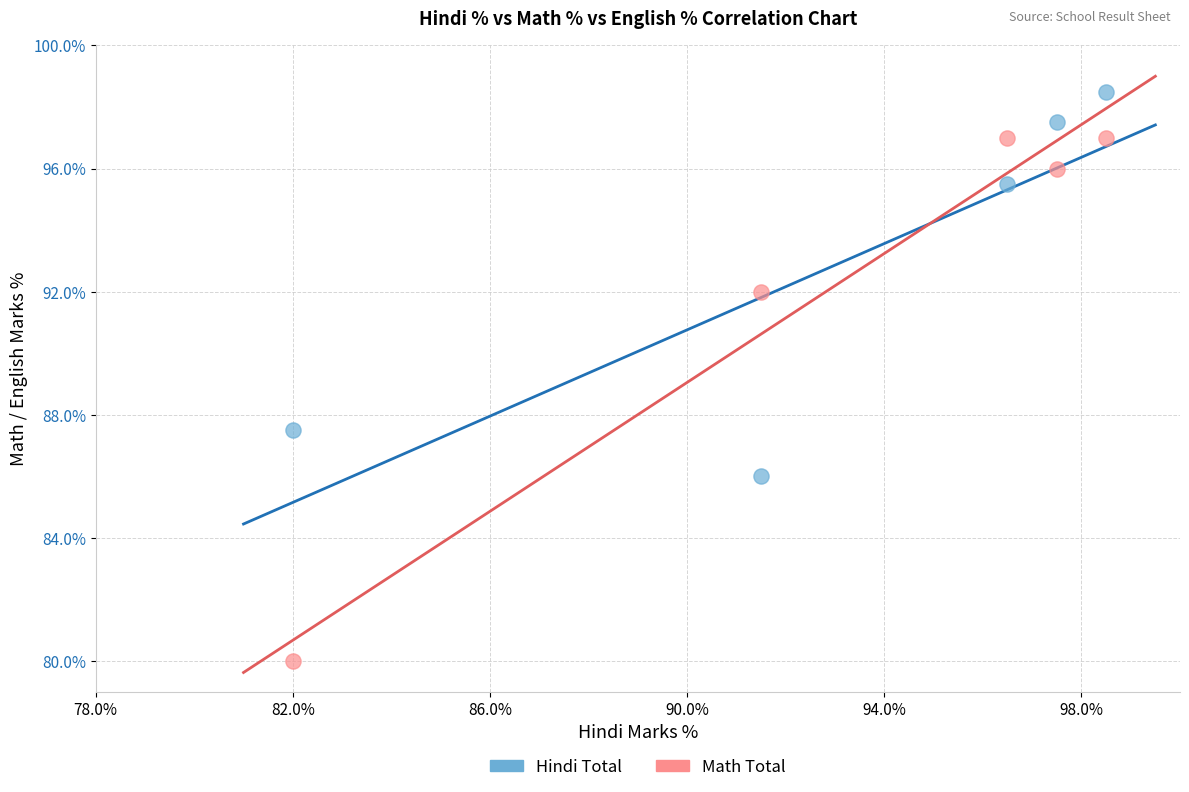

Which series contains the highest Y value?

Hindi Total